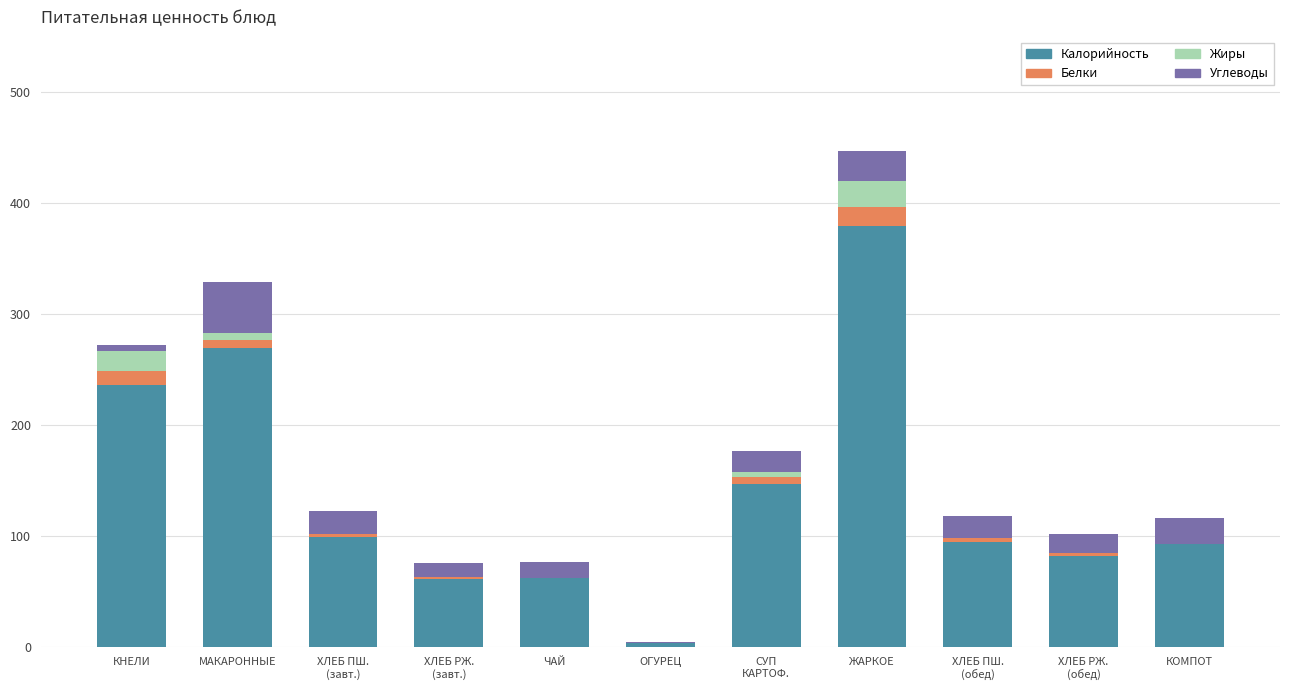

At which category is the sum across all series the highest?

ЖАРКОЕ